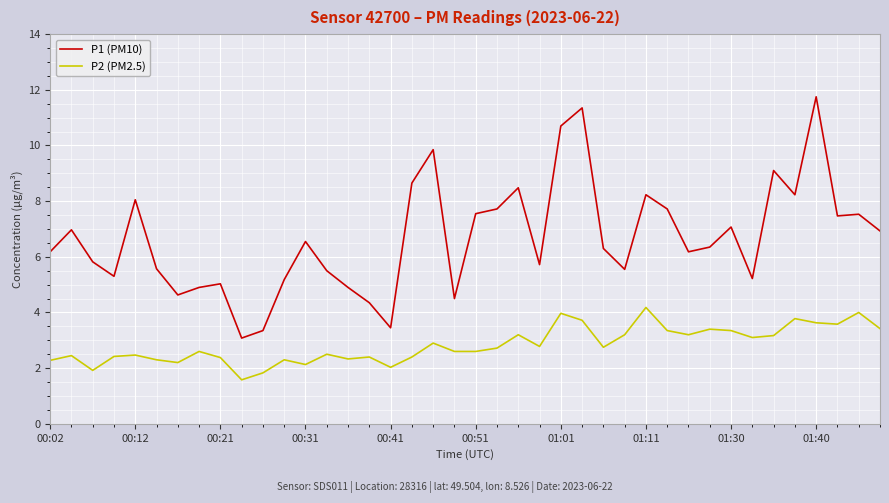

True or false: P1 (PM10) and P2 (PM2.5) intersect in this chart.

False